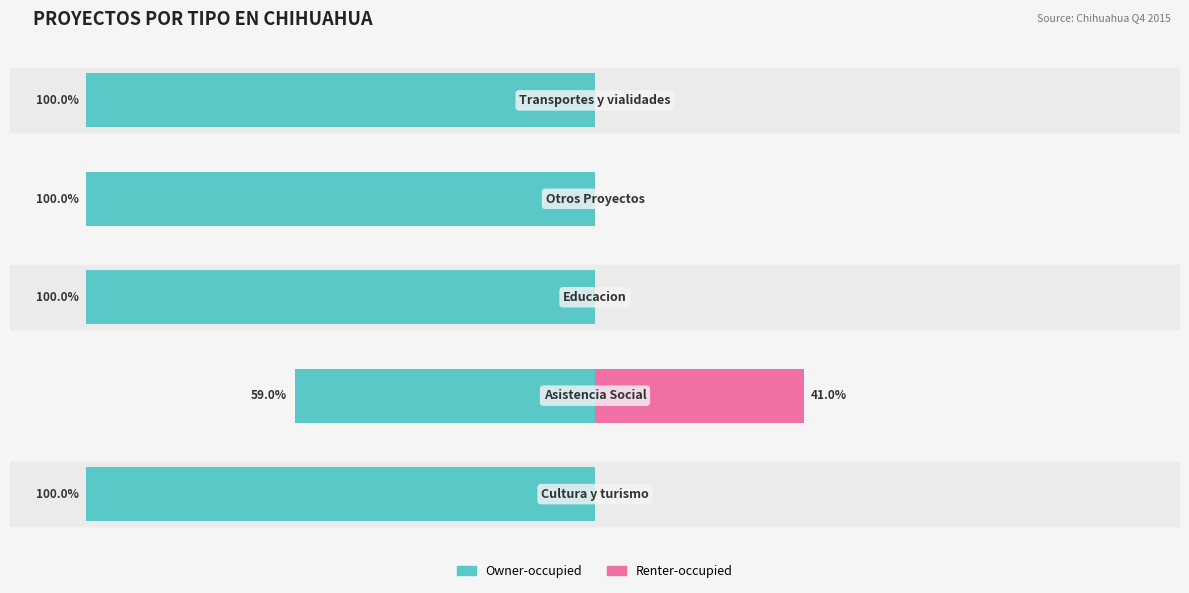

Reading left to right, extract all data points from this chart.

Owner-occupied: -100	-59	-100	-100	-100
Renter-occupied: 0	41	0	0	0